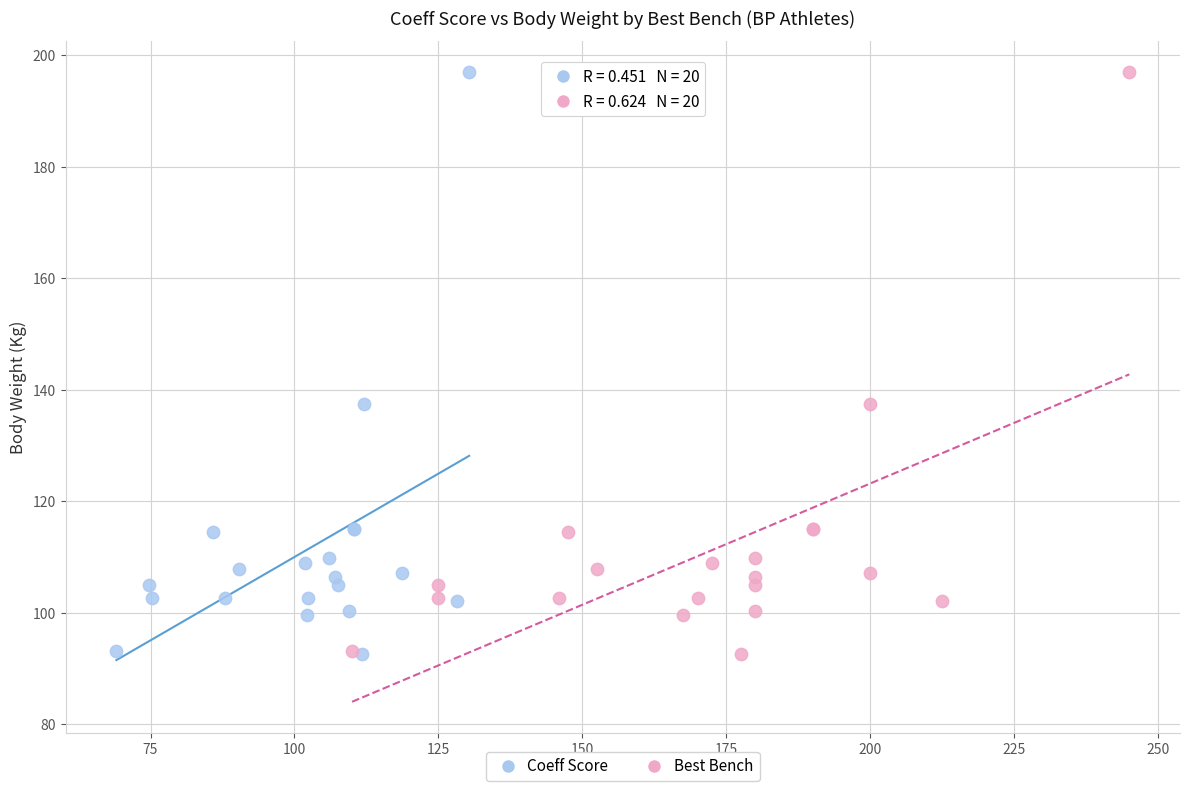

What are all the series names shown in the legend?

Coeff Score, Best Bench